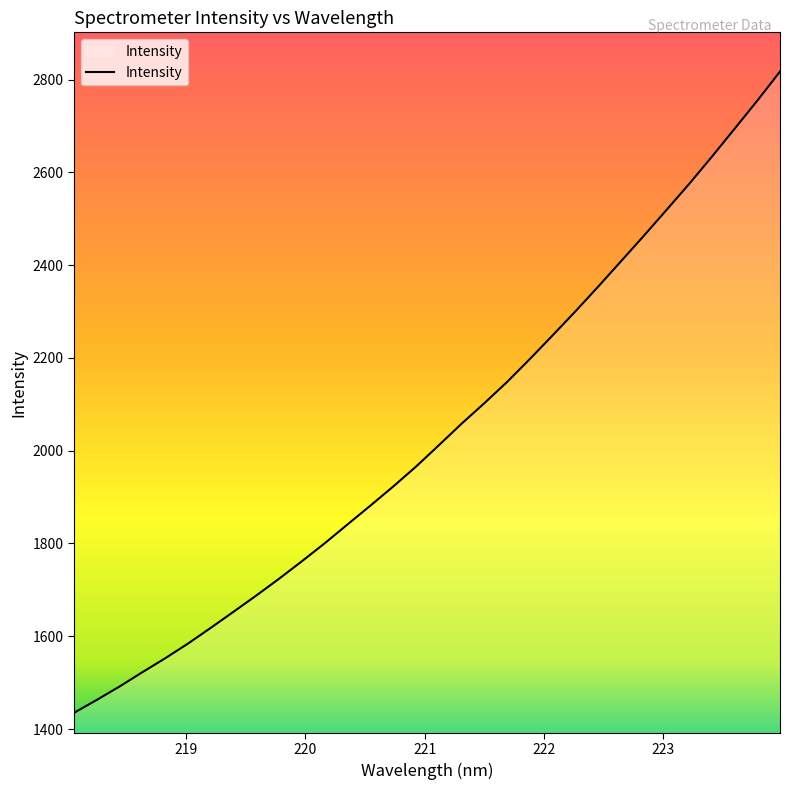

What is the difference between the maximum and minimum values?

1382.2